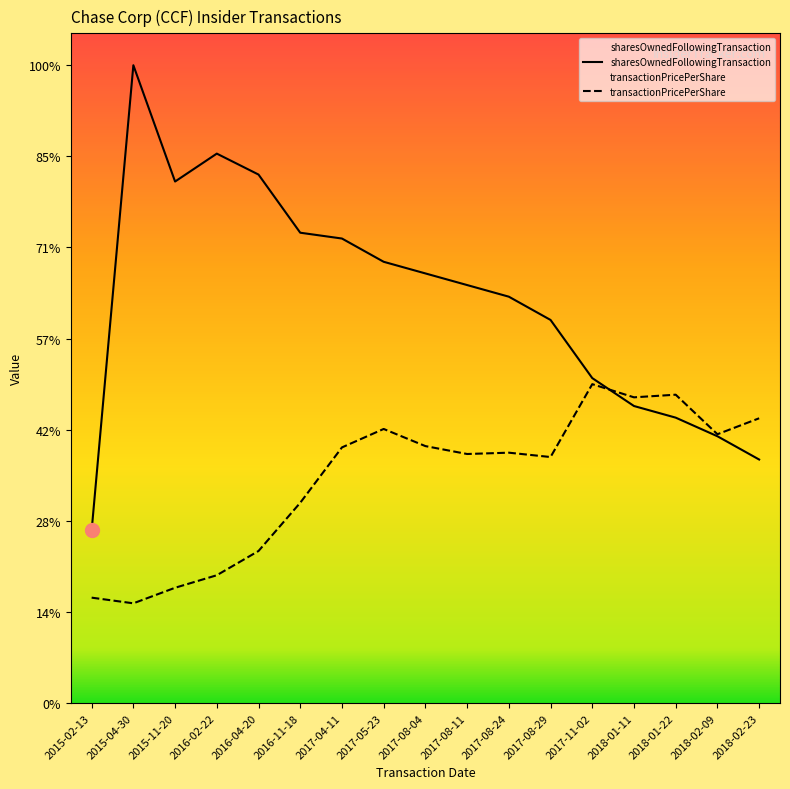

True or false: sharesOwnedFollowingTransaction and transactionPricePerShare intersect in this chart.

True